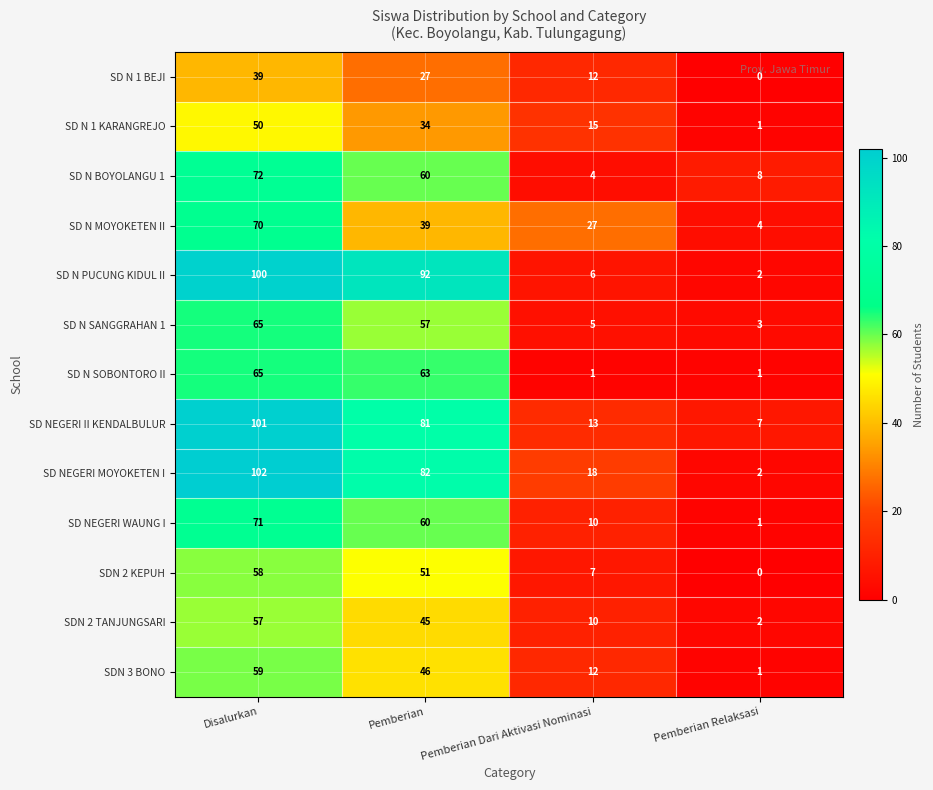

Rank the series by their maximum value, from lowest to highest.

SD N 1 BEJI, SD N 1 KARANGREJO, SDN 2 TANJUNGSARI, SDN 2 KEPUH, SDN 3 BONO, SD N SANGGRAHAN 1, SD N SOBONTORO II, SD N MOYOKETEN II, SD NEGERI WAUNG I, SD N BOYOLANGU 1, SD N PUCUNG KIDUL II, SD NEGERI II KENDALBULUR, SD NEGERI MOYOKETEN I